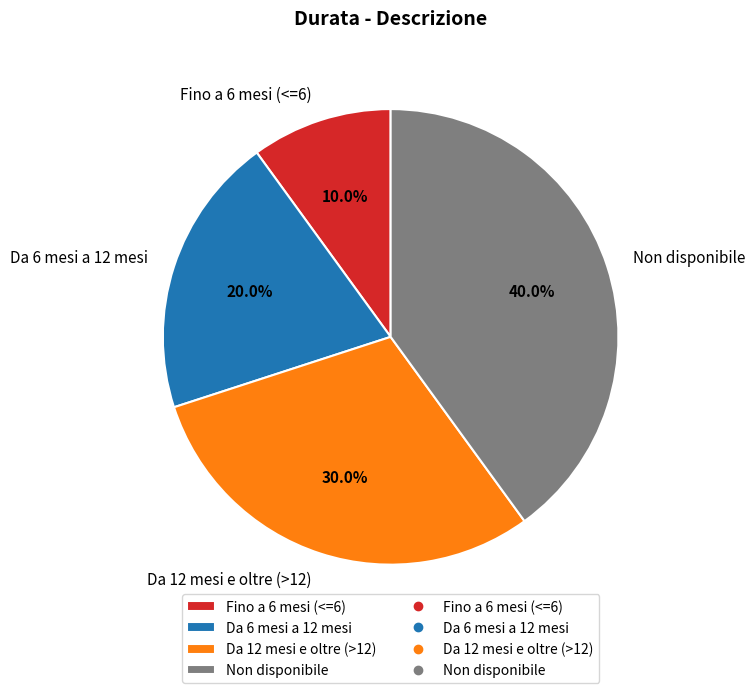

Is there any slice that represents more than half of the pie?

No